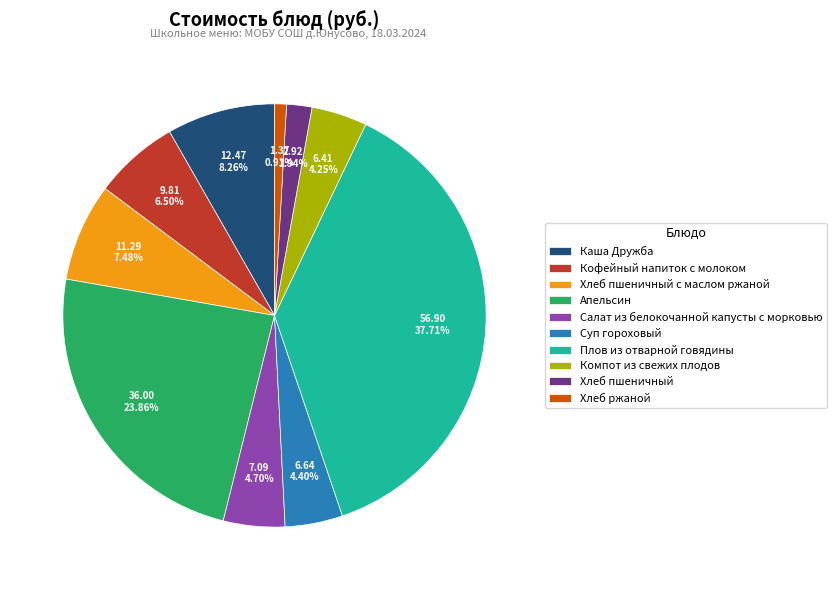

Which category has the biggest portion of the pie?

Плов из отварной говядины